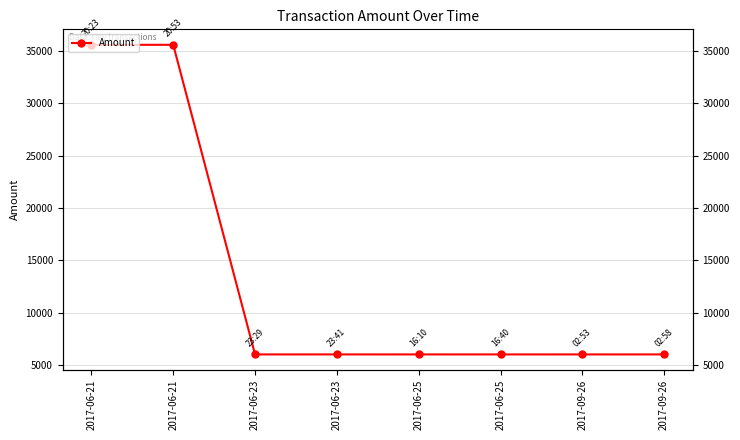

Read the value at 2017-06-23, to the nearest 100.

6000